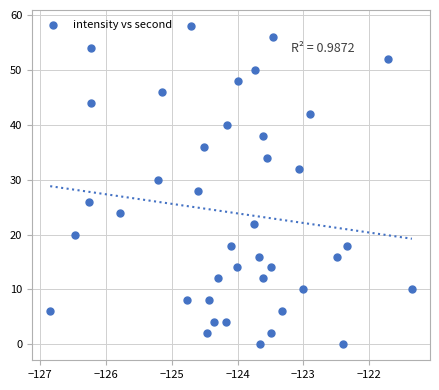

What is the range of Y values (max minus min)?

58